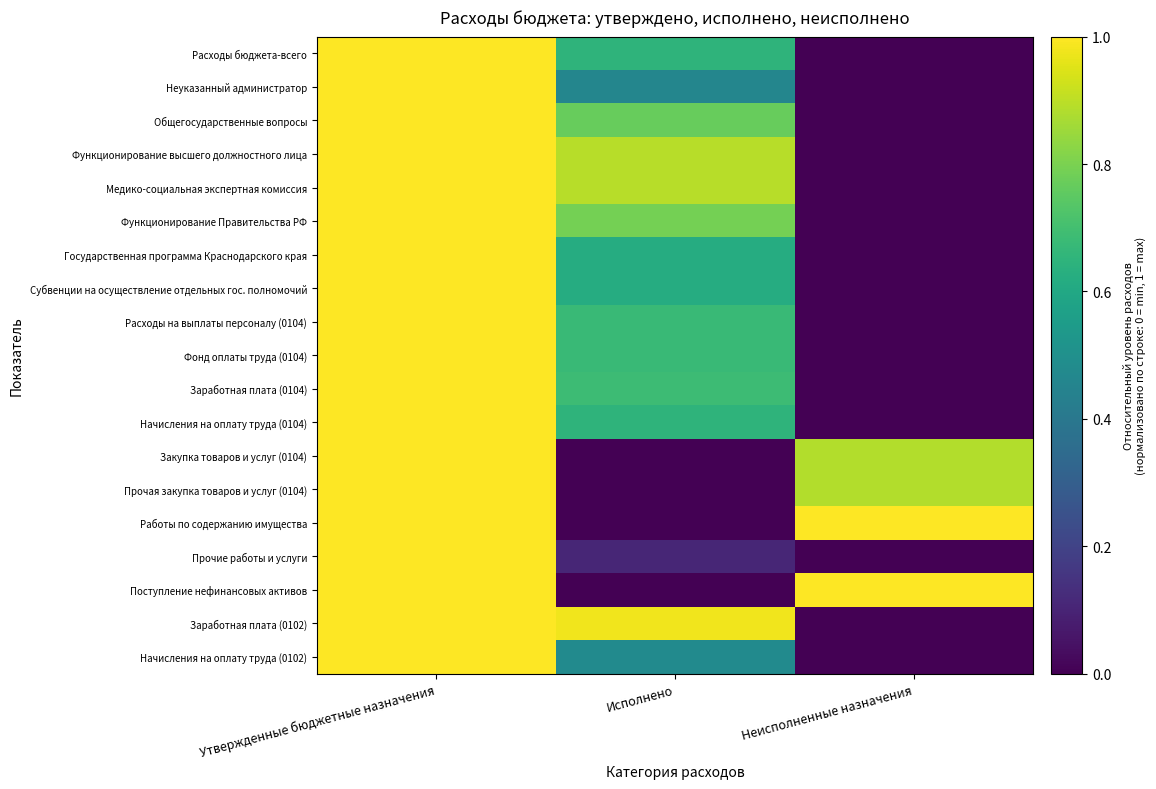

Reading right to left, what are all the values shown in this chart?

Расходы бюджета-всего: Неисполненные назначения=0.0	Исполнено=0.6	Утвержденные бюджетные назначения=1.0
Неуказанный администратор: Неисполненные назначения=0.0	Исполнено=0.5	Утвержденные бюджетные назначения=1.0
Общегосударственные вопросы: Неисполненные назначения=0.0	Исполнено=0.8	Утвержденные бюджетные назначения=1.0
Функционирование высшего должностного лица: Неисполненные назначения=0.0	Исполнено=0.9	Утвержденные бюджетные назначения=1.0
Медико-социальная экспертная комиссия: Неисполненные назначения=0.0	Исполнено=0.9	Утвержденные бюджетные назначения=1.0
Функционирование Правительства РФ: Неисполненные назначения=0.0	Исполнено=0.8	Утвержденные бюджетные назначения=1.0
Государственная программа Краснодарского края: Неисполненные назначения=0.0	Исполнено=0.6	Утвержденные бюджетные назначения=1.0
Субвенции на осуществление отдельных гос. полномочий: Неисполненные назначения=0.0	Исполнено=0.6	Утвержденные бюджетные назначения=1.0
Расходы на выплаты персоналу (0104): Неисполненные назначения=0.0	Исполнено=0.7	Утвержденные бюджетные назначения=1.0
Фонд оплаты труда (0104): Неисполненные назначения=0.0	Исполнено=0.7	Утвержденные бюджетные назначения=1.0
Заработная плата (0104): Неисполненные назначения=0.0	Исполнено=0.7	Утвержденные бюджетные назначения=1.0
Начисления на оплату труда (0104): Неисполненные назначения=0.0	Исполнено=0.7	Утвержденные бюджетные назначения=1.0
Закупка товаров и услуг (0104): Неисполненные назначения=0.9	Исполнено=0.0	Утвержденные бюджетные назначения=1.0
Прочая закупка товаров и услуг (0104): Неисполненные назначения=0.9	Исполнено=0.0	Утвержденные бюджетные назначения=1.0
Работы по содержанию имущества: Неисполненные назначения=1.0	Исполнено=0.0	Утвержденные бюджетные назначения=1.0
Прочие работы и услуги: Неисполненные назначения=0.0	Исполнено=0.1	Утвержденные бюджетные назначения=1.0
Поступление нефинансовых активов: Неисполненные назначения=1.0	Исполнено=0.0	Утвержденные бюджетные назначения=1.0
Заработная плата (0102): Неисполненные назначения=0.0	Исполнено=1.0	Утвержденные бюджетные назначения=1.0
Начисления на оплату труда (0102): Неисполненные назначения=0.0	Исполнено=0.5	Утвержденные бюджетные назначения=1.0